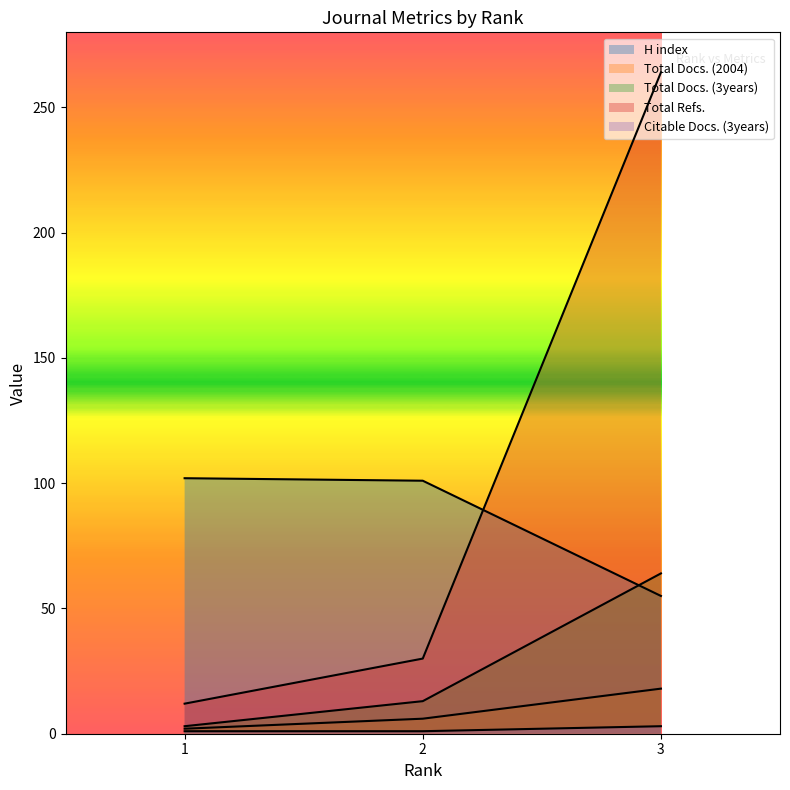

Reading left to right, extract all data points from this chart.

H index: 102	101	55
Total Docs. (2004): 2	6	18
Total Docs. (3years): 3	13	64
Total Refs.: 12	30	264
Citable Docs. (3years): 1	1	3